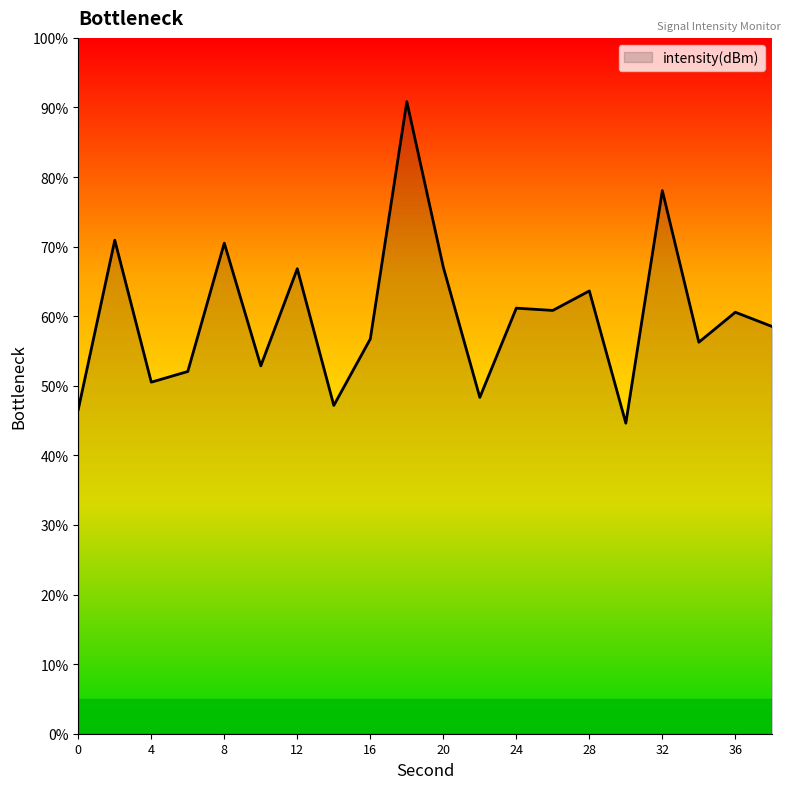

What is the minimum value shown in the chart?

44.6